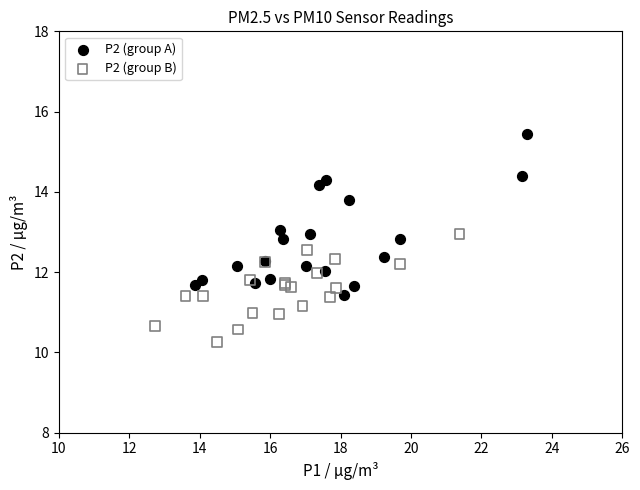

Which series has the widest spread of Y values?

P2 (group A)